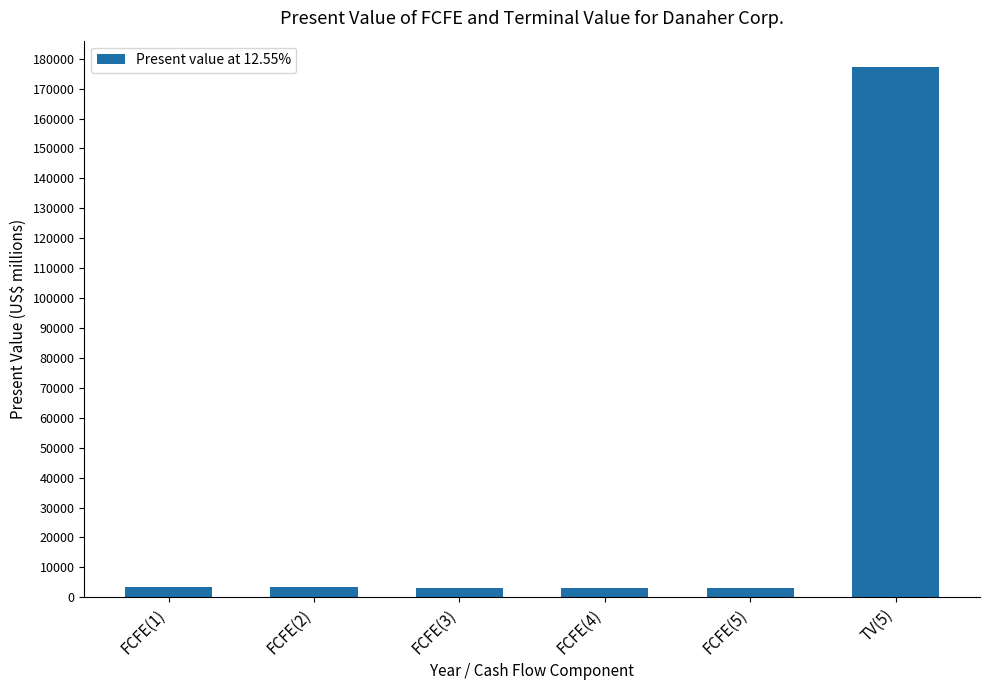

What is the sum of all values?

193449